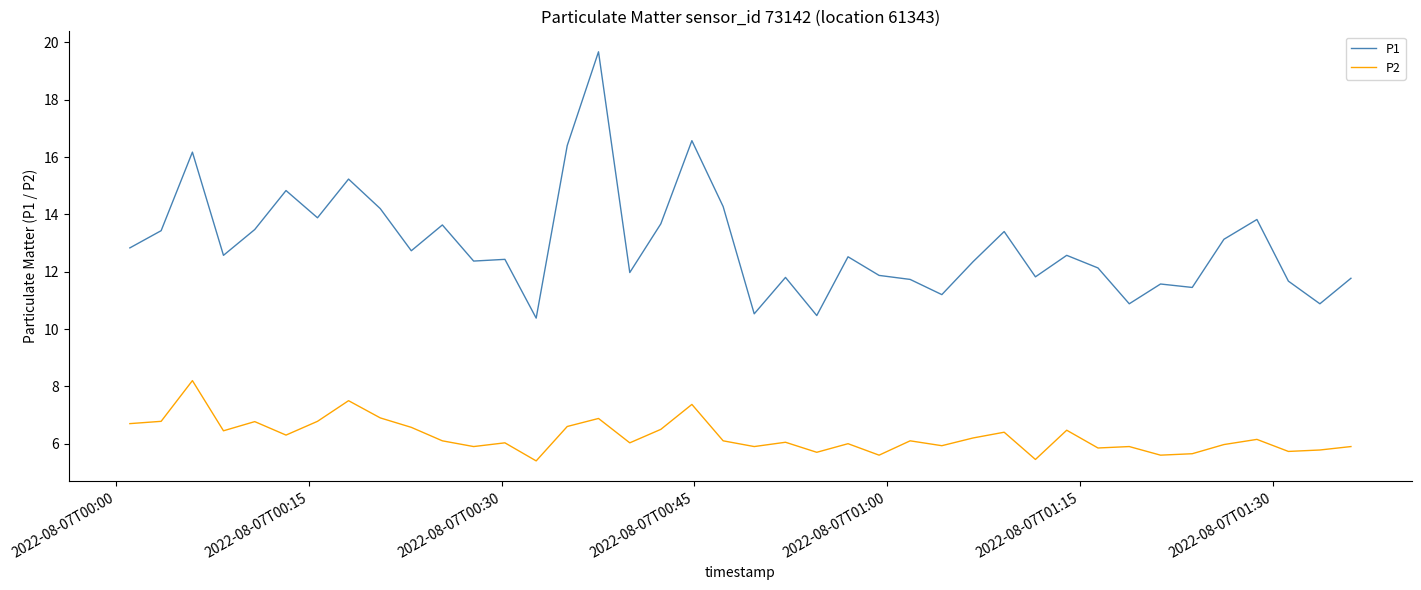

List the series in order of their overall mean, lowest first.

P2, P1